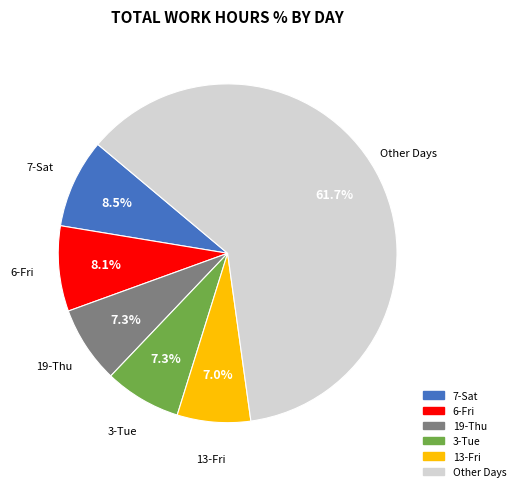

How many slices are in this pie chart?

6